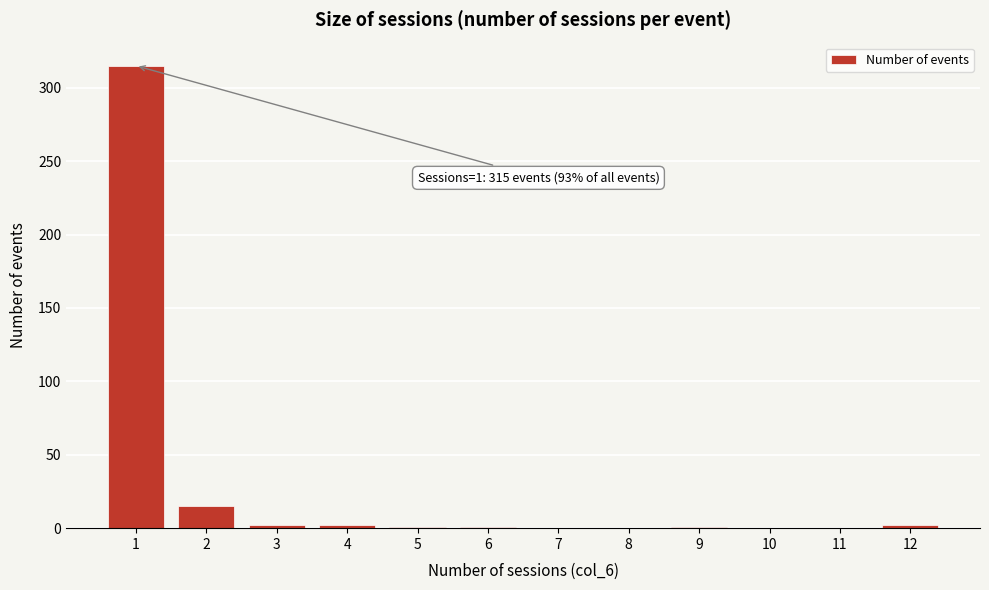

What is the sum of all values?

339